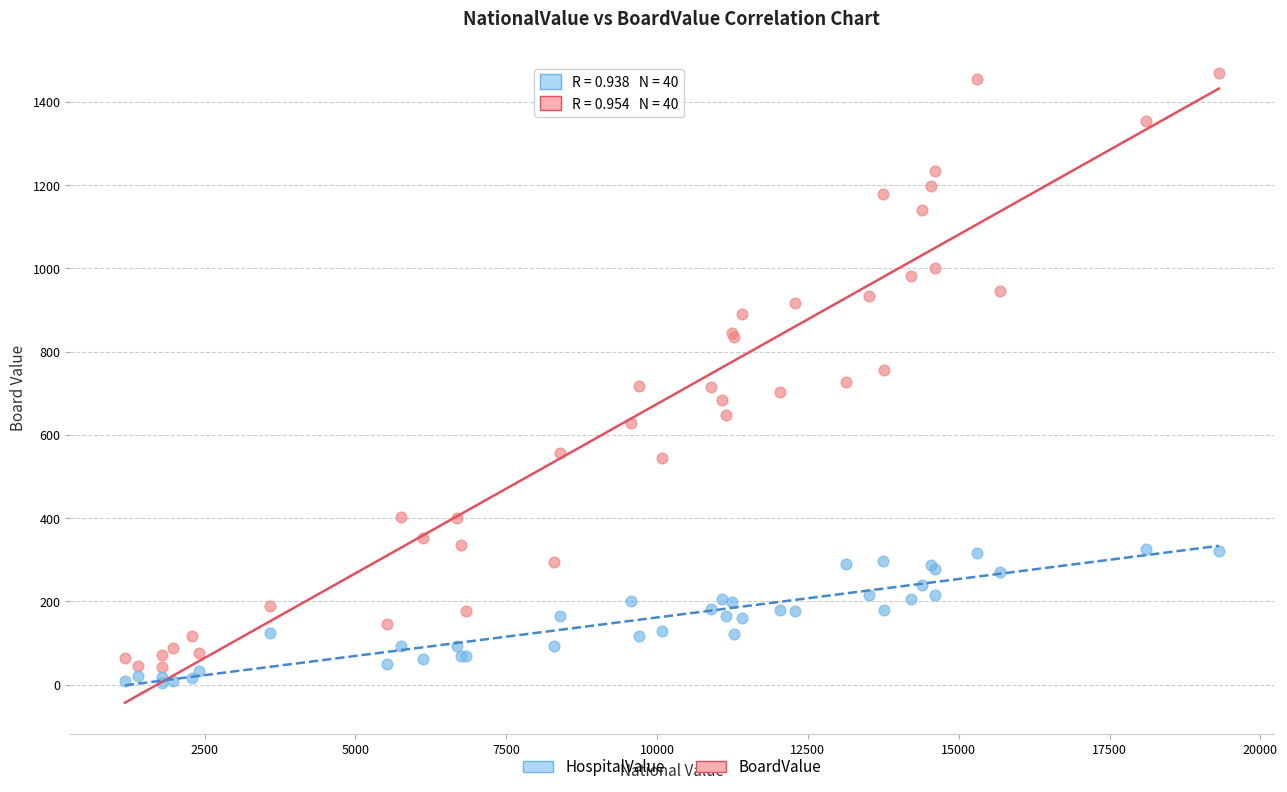

What is the X range (max minus min) for the scatter plot?

18133